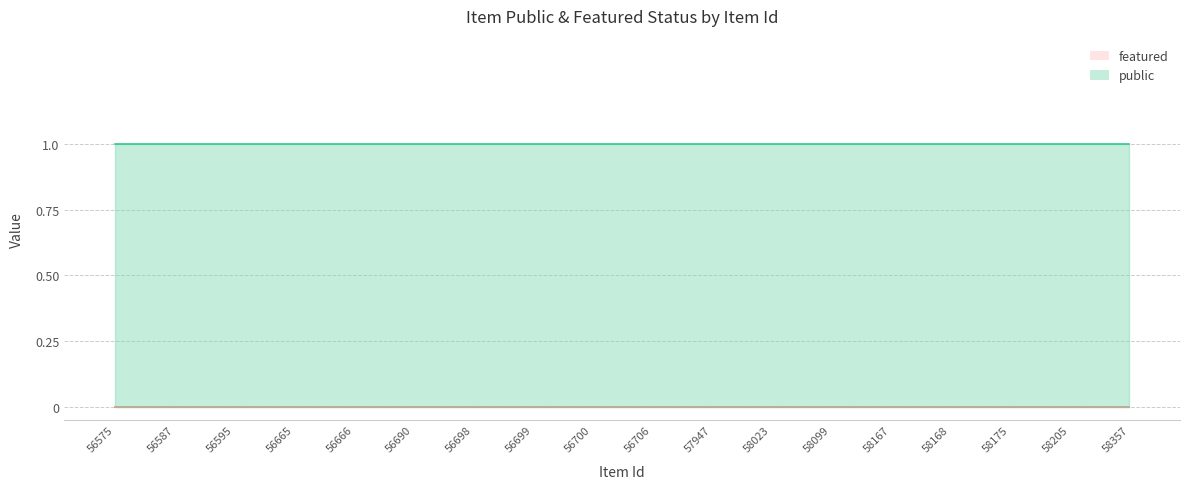

List the labels in order of public value, smallest first.

56575, 56587, 56595, 56665, 56666, 56690, 56698, 56699, 56700, 56706, 57947, 58023, 58099, 58167, 58168, 58175, 58205, 58357